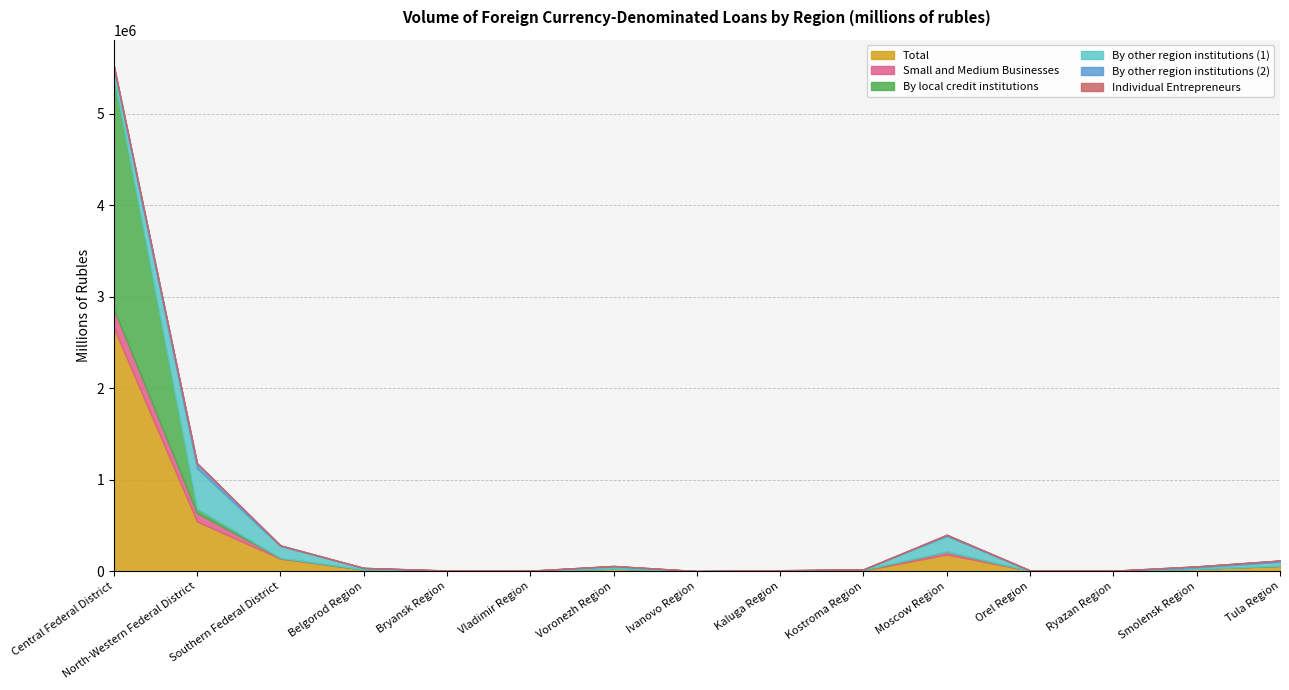

At how many categories does at least one series exceed 380813?

2